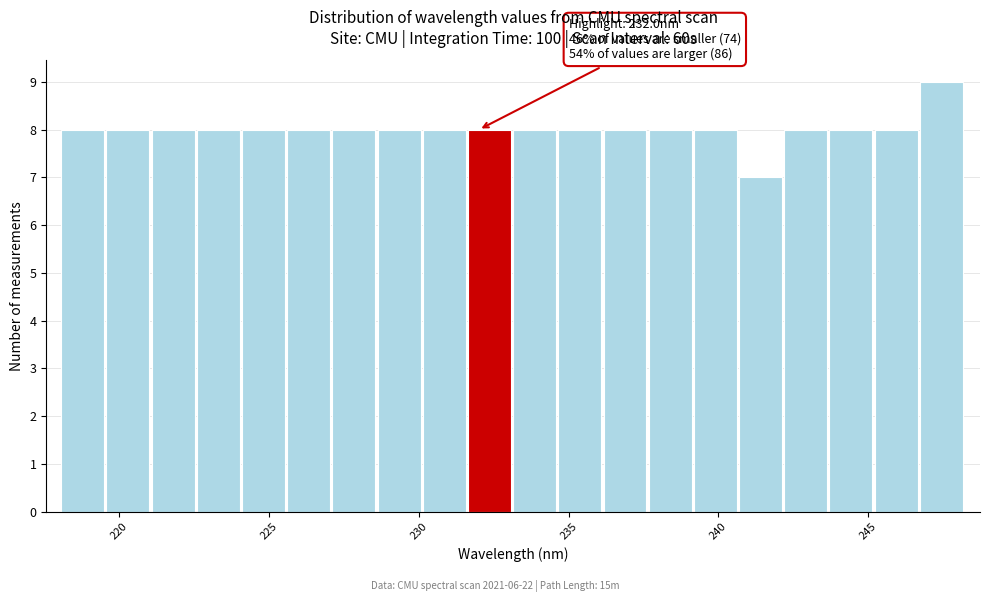

Around what value on the x-axis is the tallest bar? Give the approximate position of its centre, as read against the axis.

247.5